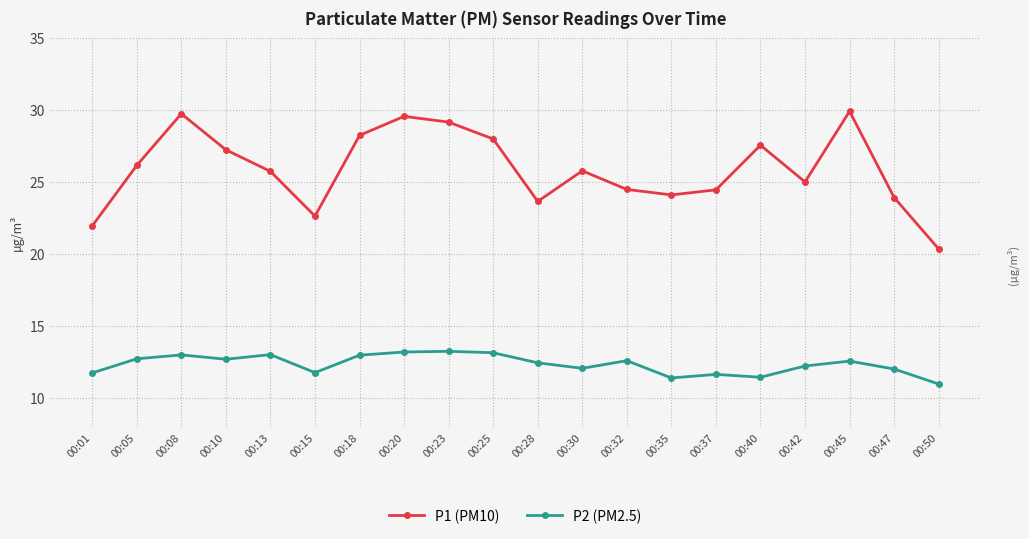

What is the average value of the P1 (PM10) series?

25.9